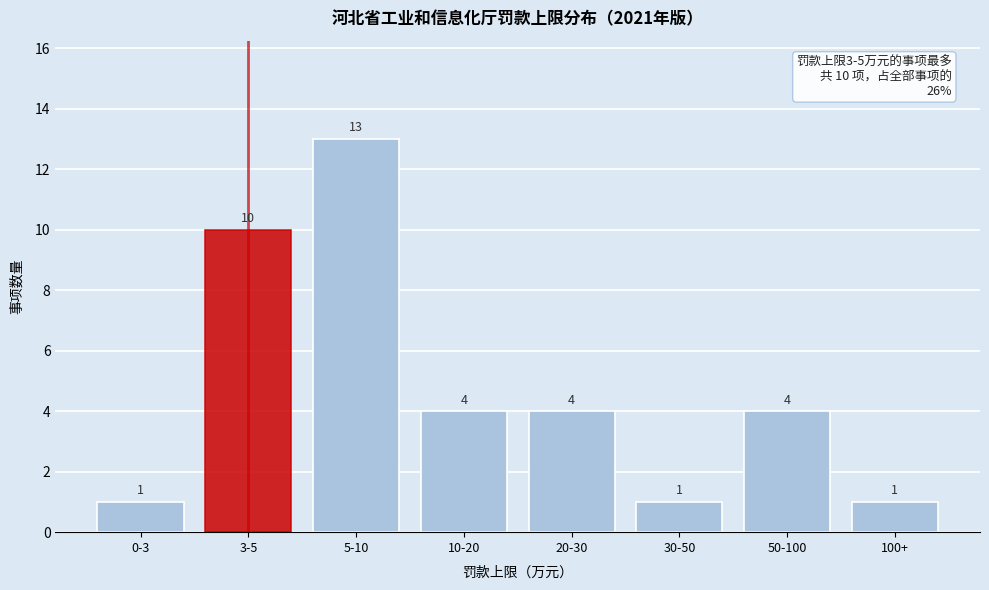

Reading right to left, extract all data points from this chart.

100+=1	50-100=4	30-50=1	20-30=4	10-20=4	5-10=13	3-5=10	0-3=1